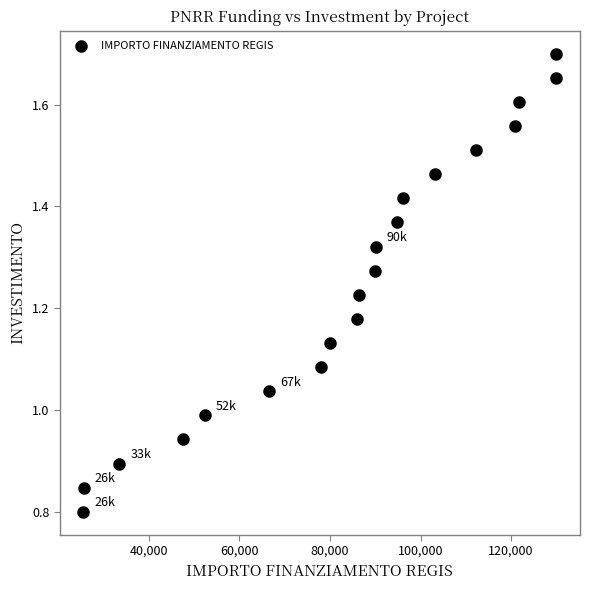

What is the range of X values (max minus min)?

104488.0